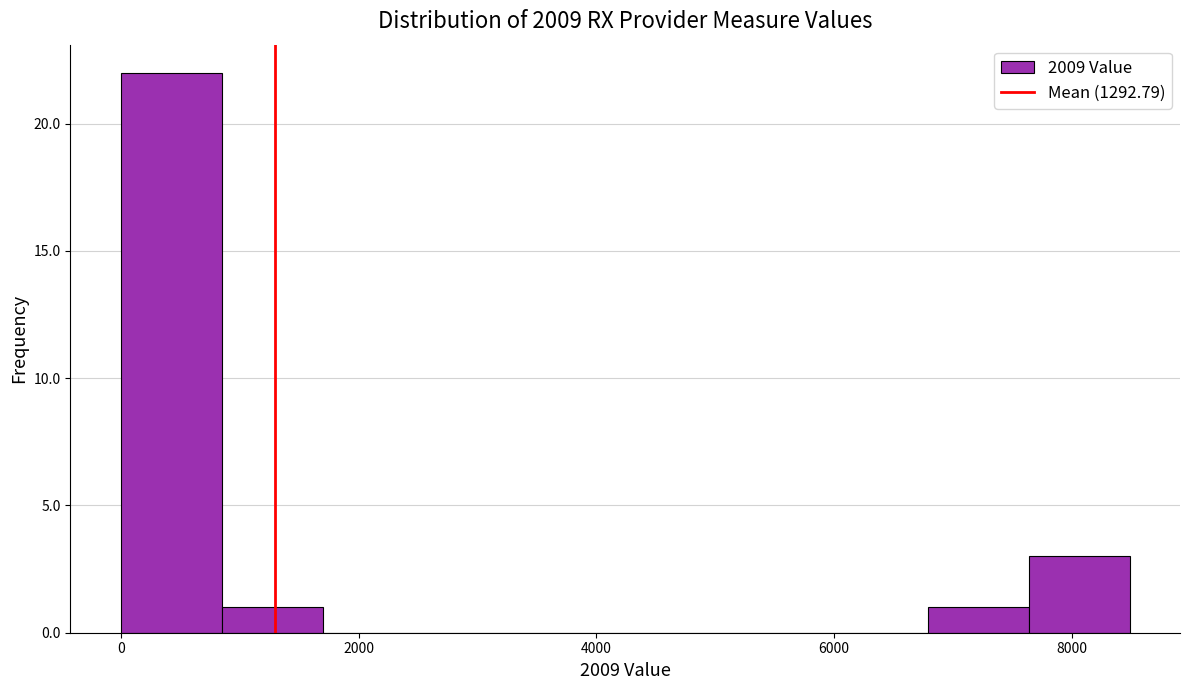

Over which range of the x-axis is the bar tallest?

0 to 800